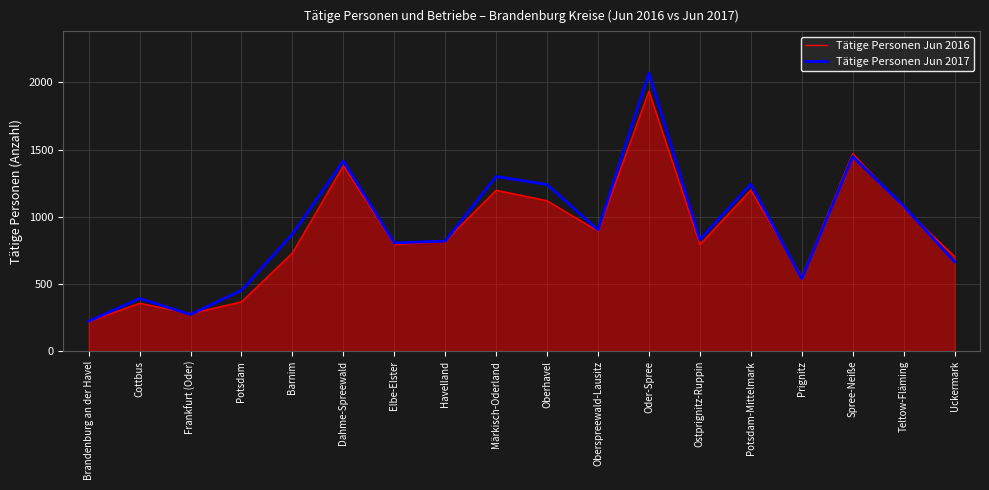

What is the average value of the Tätige Personen Jun 2017 series?

920